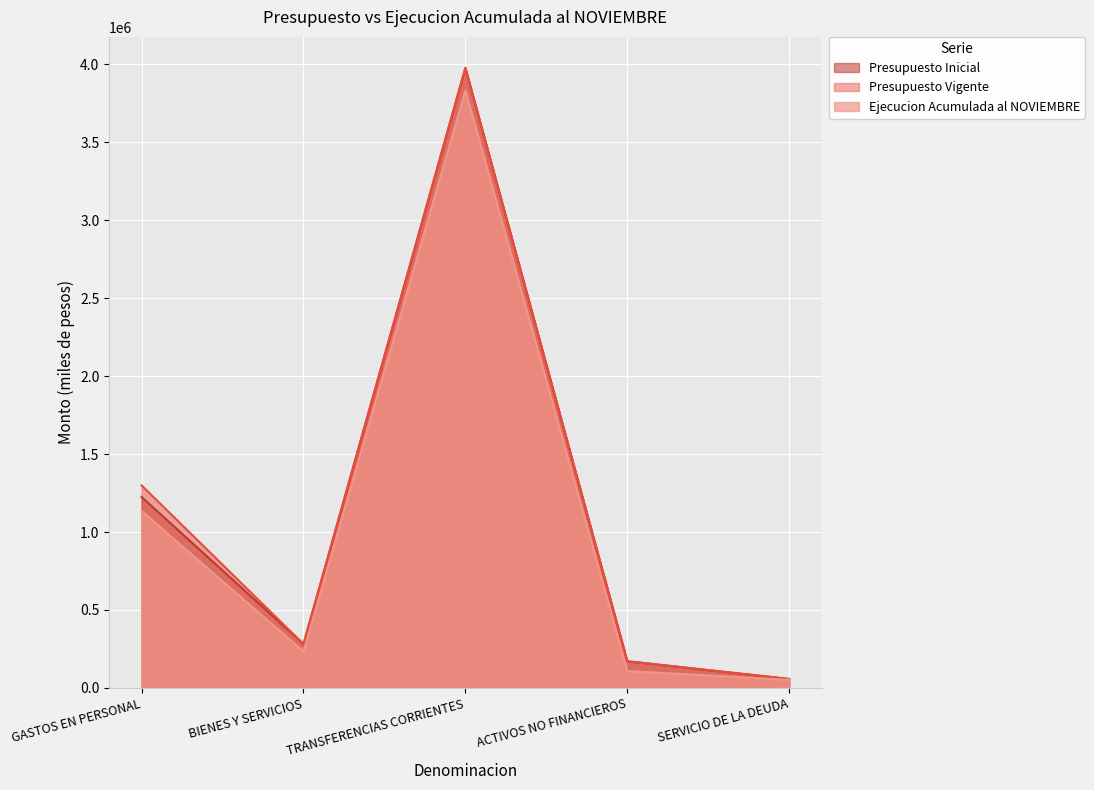

True or false: Presupuesto Inicial and Ejecucion Acumulada al NOVIEMBRE intersect in this chart.

False